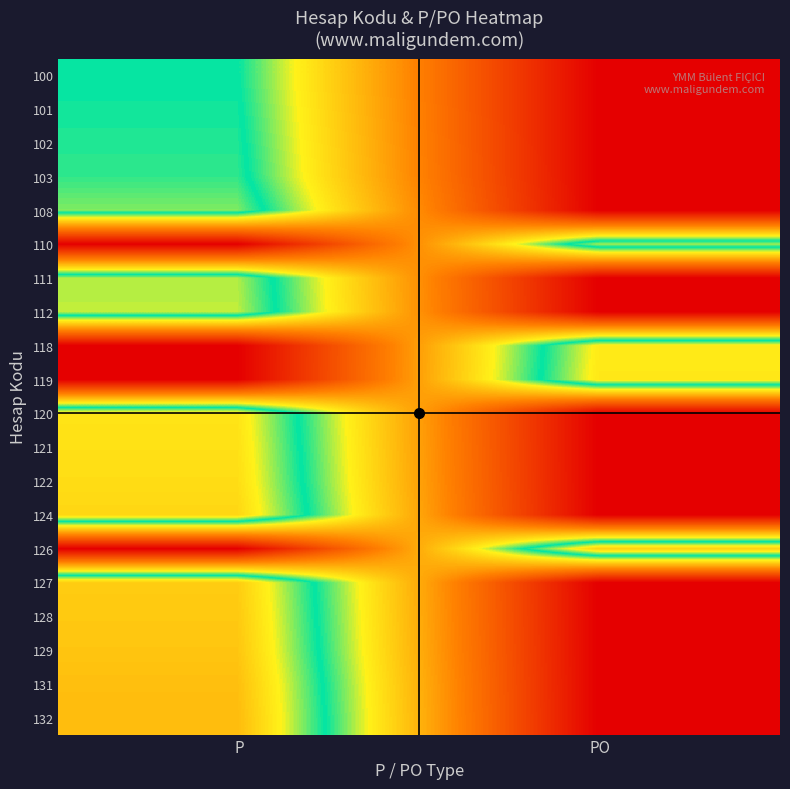

What is the difference between the highest and lowest values at P?

132